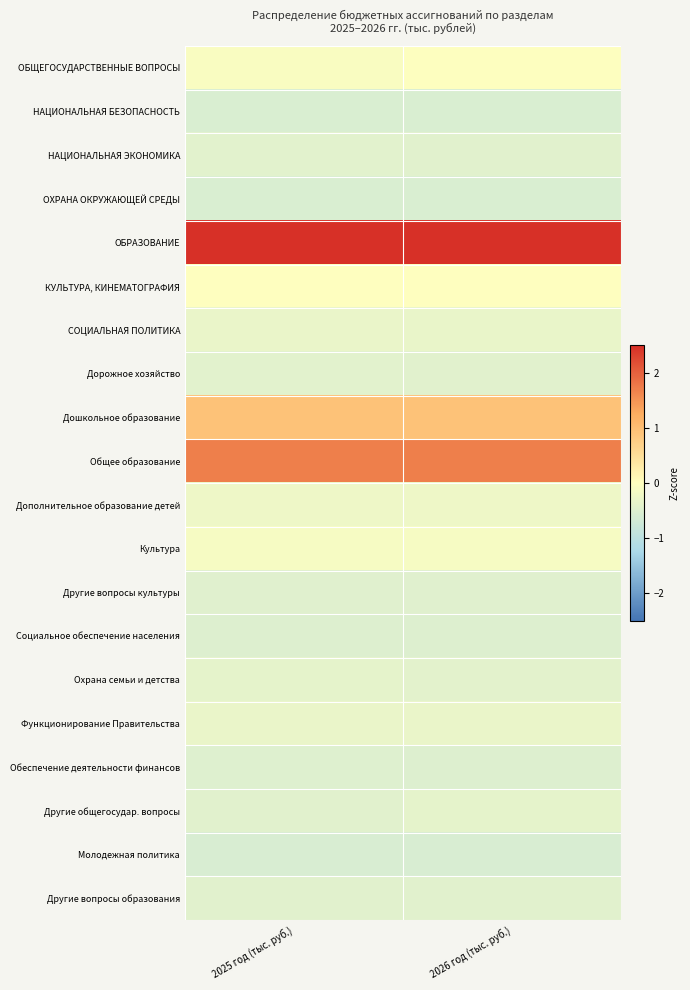

Which series has the largest total across all categories?

ОБРАЗОВАНИЕ